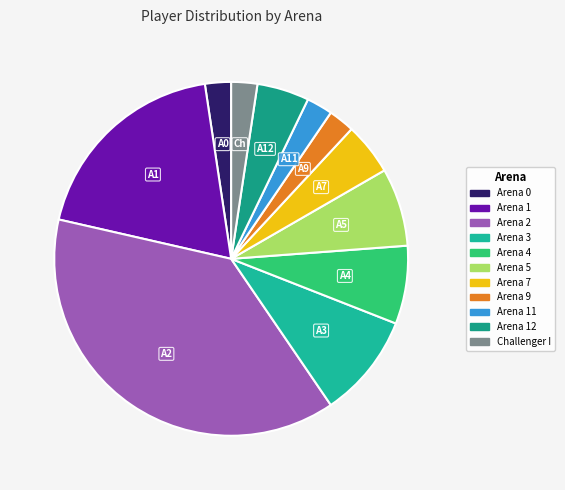

Which category has the smallest portion of the pie?

Arena 0